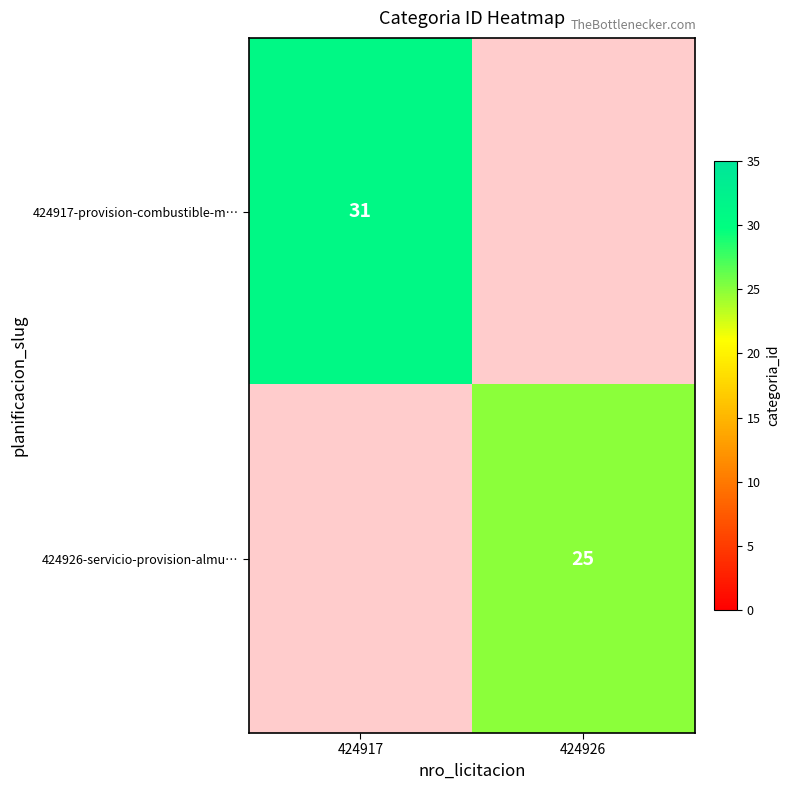

At how many categories does at least one series exceed 27?

1